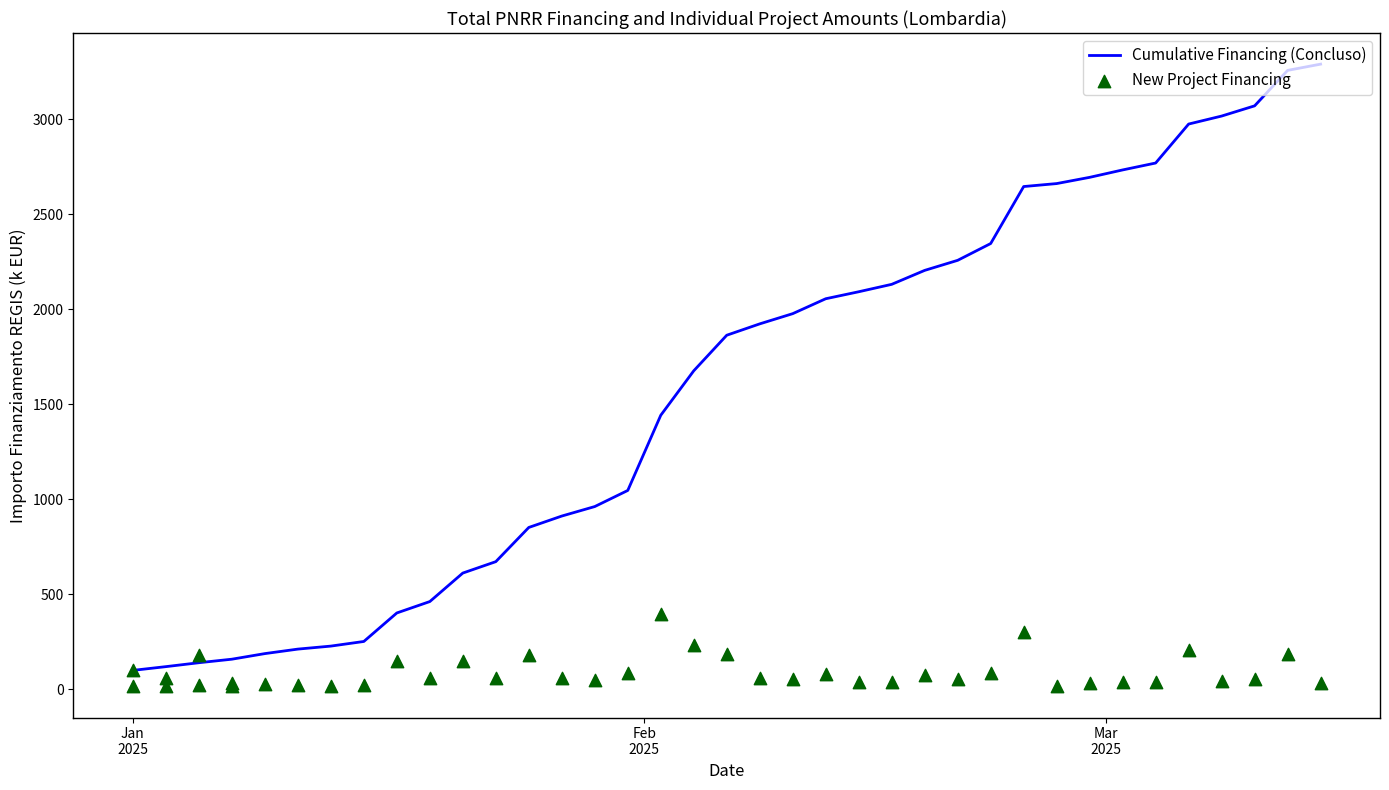

Which series reaches the maximum Y coordinate?

Cumulative Financing (Concluso)